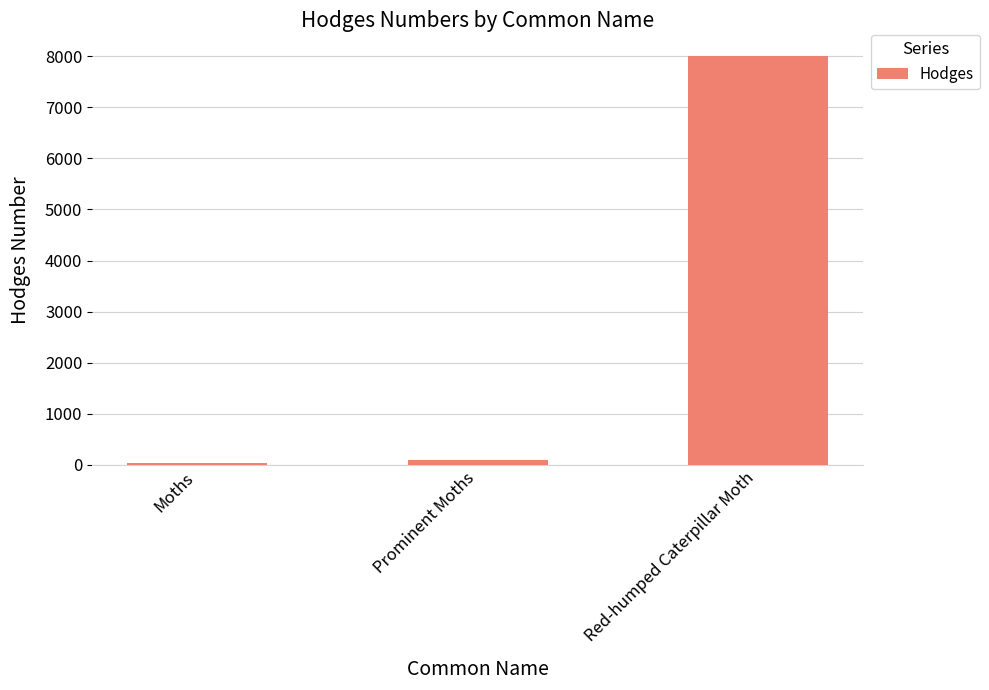

What is the difference between the values at Moths and Red-humped Caterpillar Moth?

7981.0